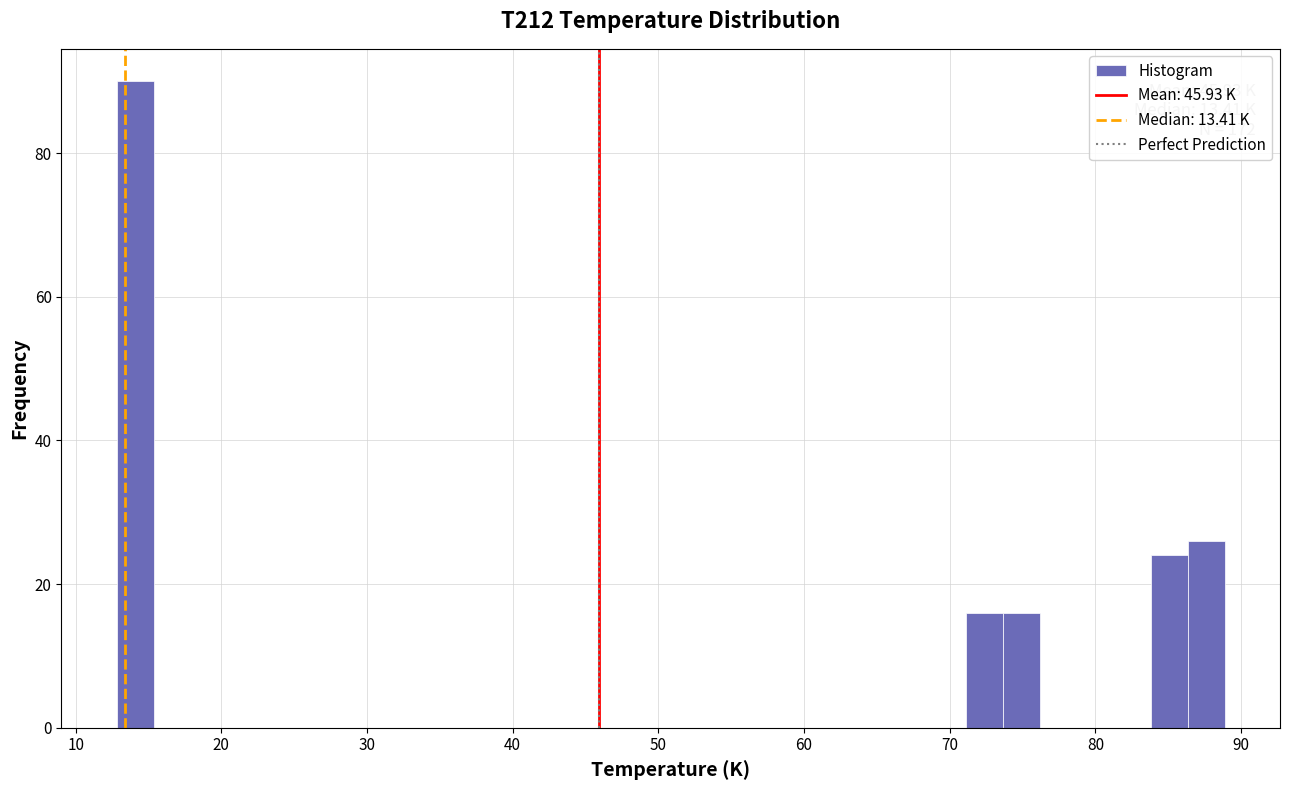

Read against the x-axis, roughly where is the centre of the tallest bar?

14